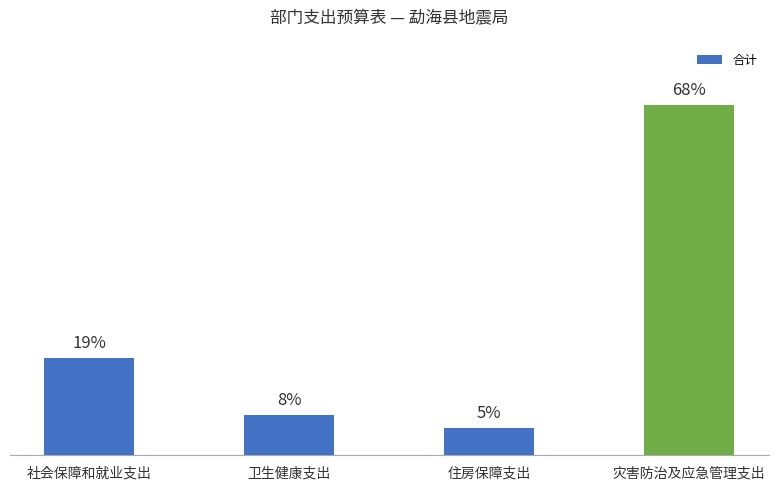

What is the label of the 1st bar from the right?

灾害防治及应急管理支出